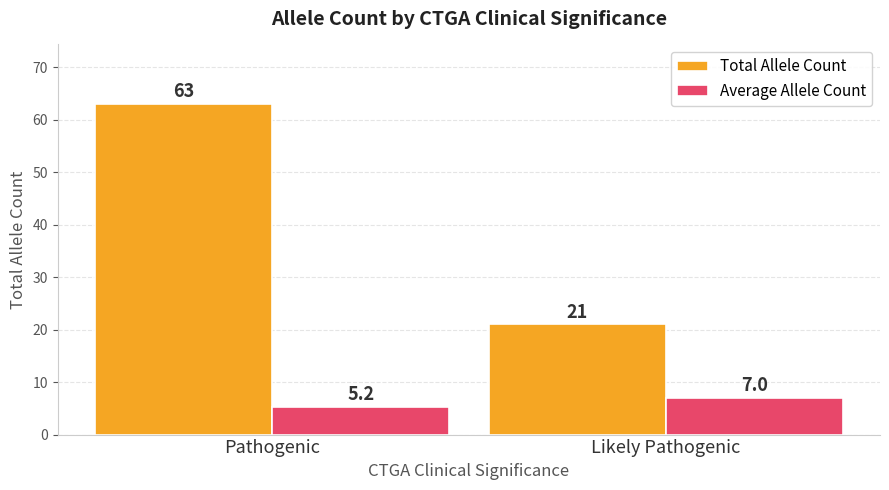

Read the Total Allele Count value at Pathogenic.

63.0